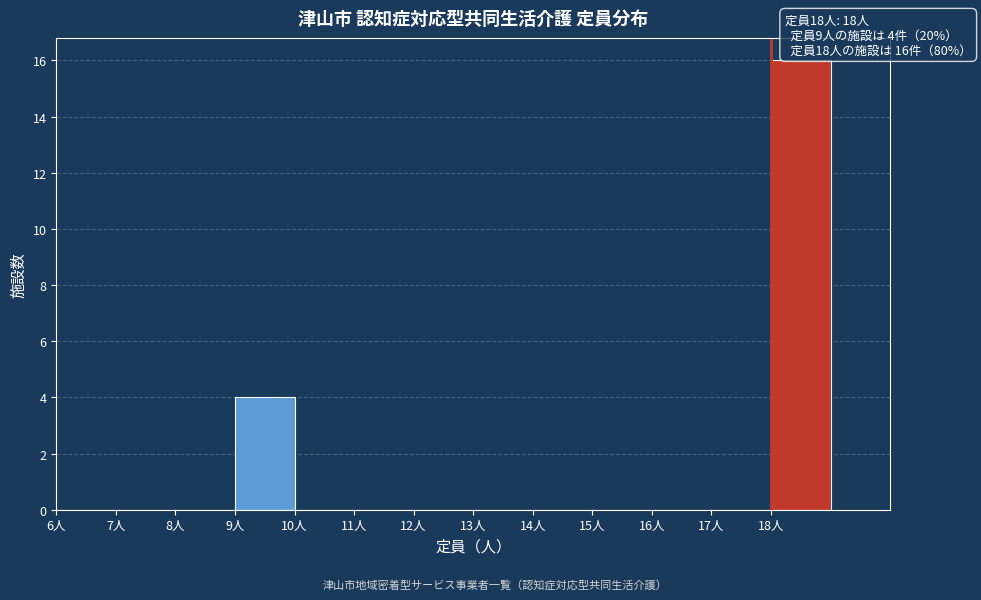

Which range on the x-axis has the tallest bar?

18 to 19